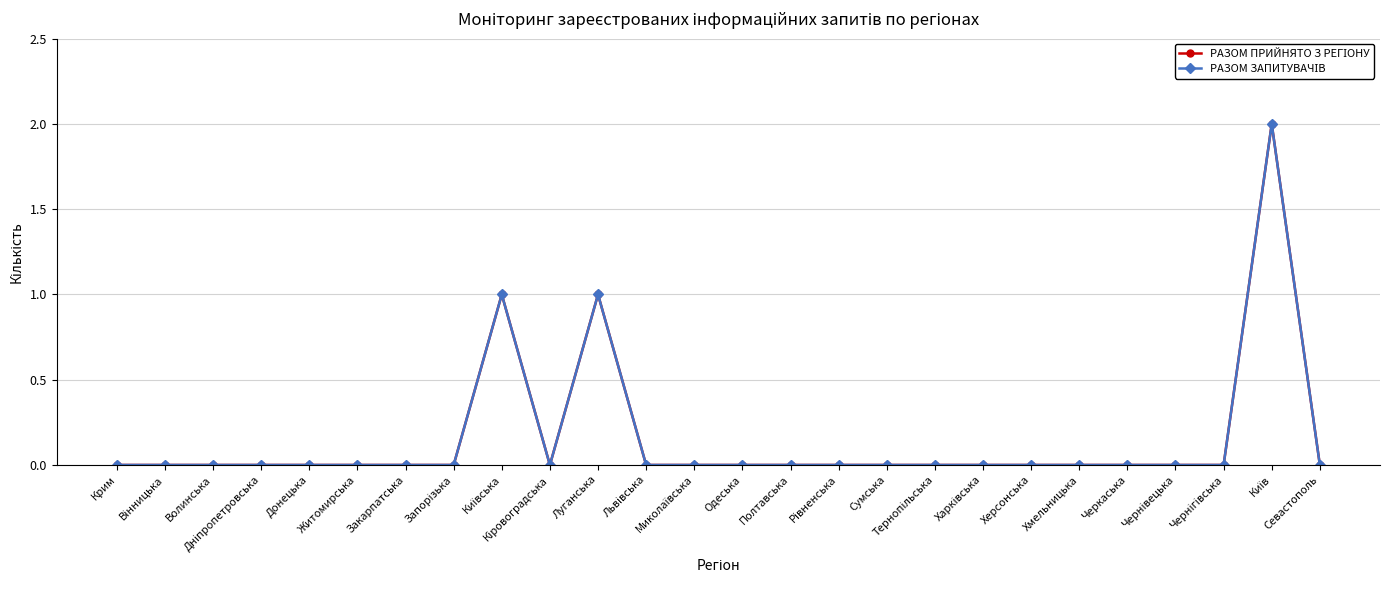

In РАЗОМ ПРИЙНЯТО З РЕГІОНУ, how many points are lower than both neighbors (excluding endpoints)?

1